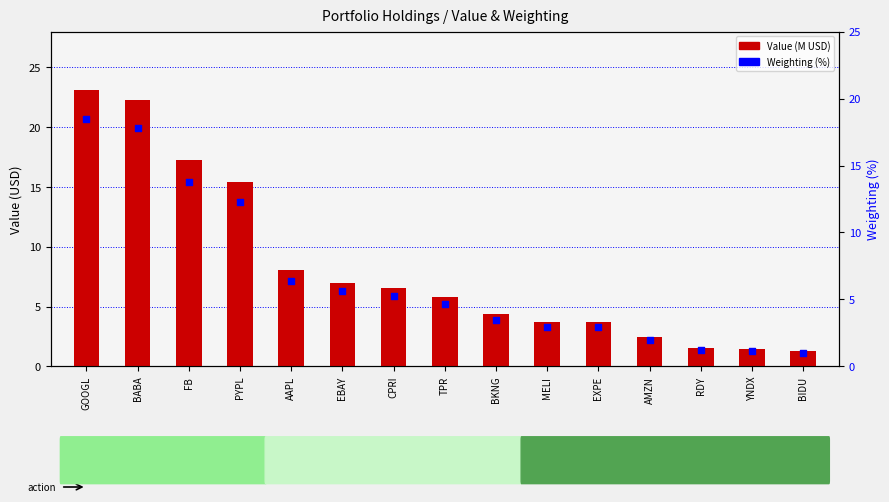

What are all the series names shown in the legend?

Value (M USD), Weighting (%)